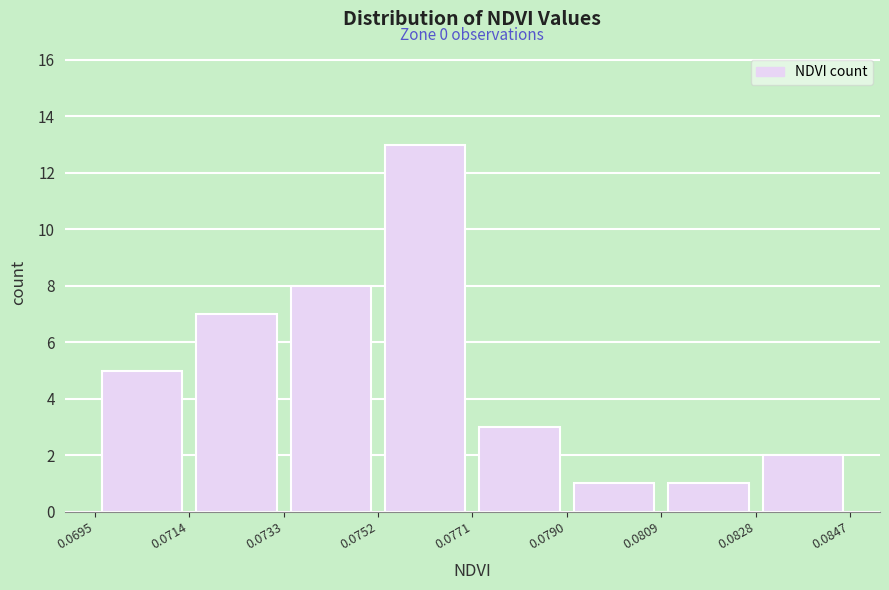

Over which range of the x-axis is the bar tallest?

0.0752 to 0.0771